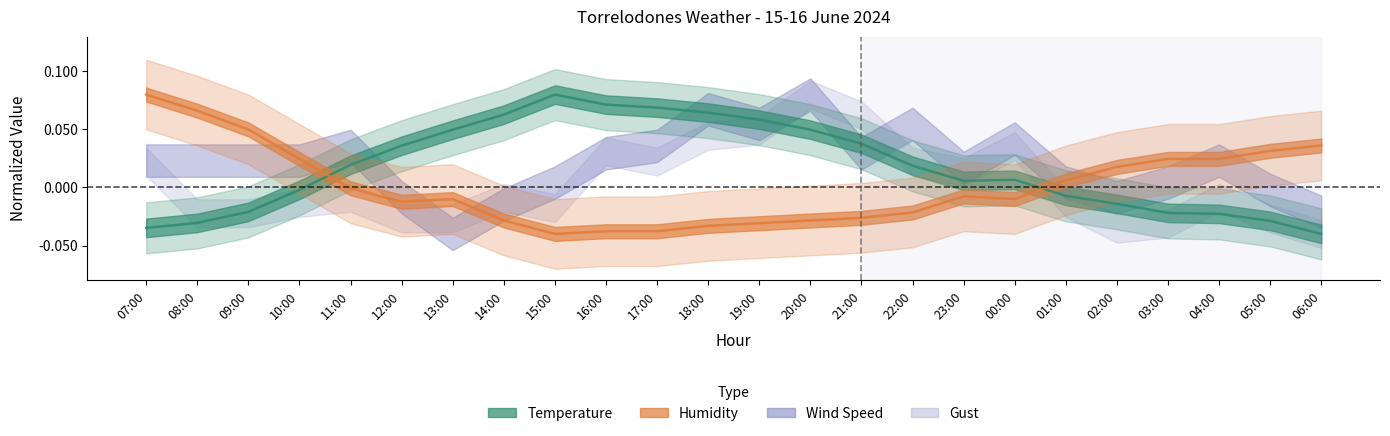

Reading left to right, list all the values displayed in this chart.

Temperature: -0.0	-0.0	-0.0	-0.0	0.0	0.0	0.0	0.1	0.1	0.1	0.1	0.1	0.1	0.0	0.0	0.0	0.0	0.0	-0.0	-0.0	-0.0	-0.0	-0.0	-0.0
Humidity: 0.1	0.1	0.0	0.0	-0.0	-0.0	-0.0	-0.0	-0.0	-0.0	-0.0	-0.0	-0.0	-0.0	-0.0	-0.0	-0.0	-0.0	0.0	0.0	0.0	0.0	0.0	0.0